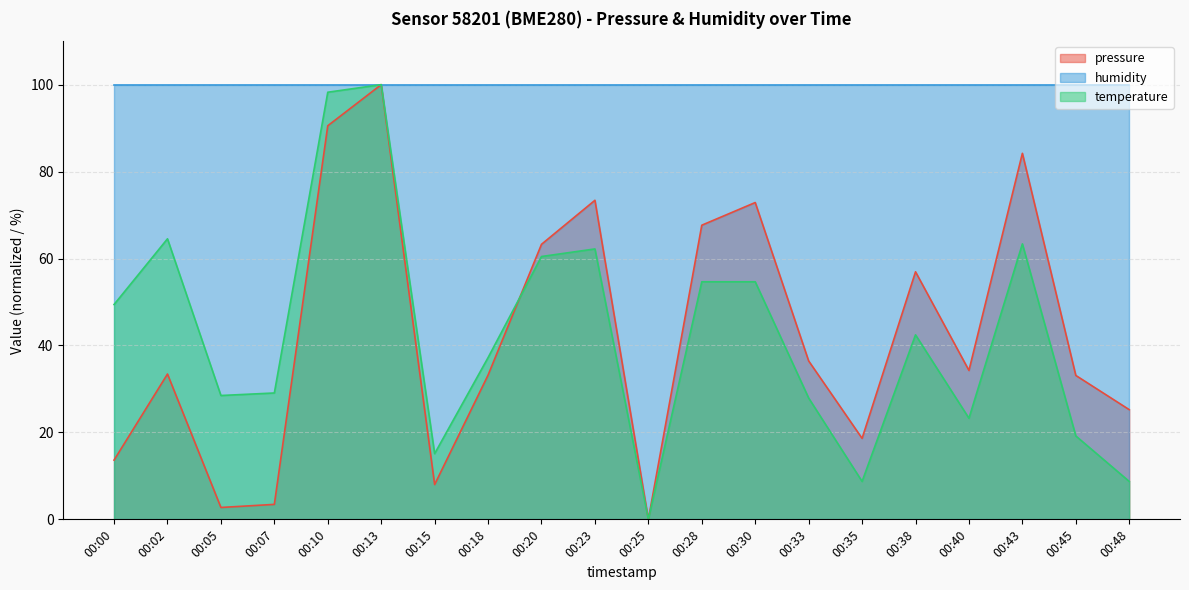

Rank the series at 00:28 from highest to lowest value.

humidity, pressure, temperature